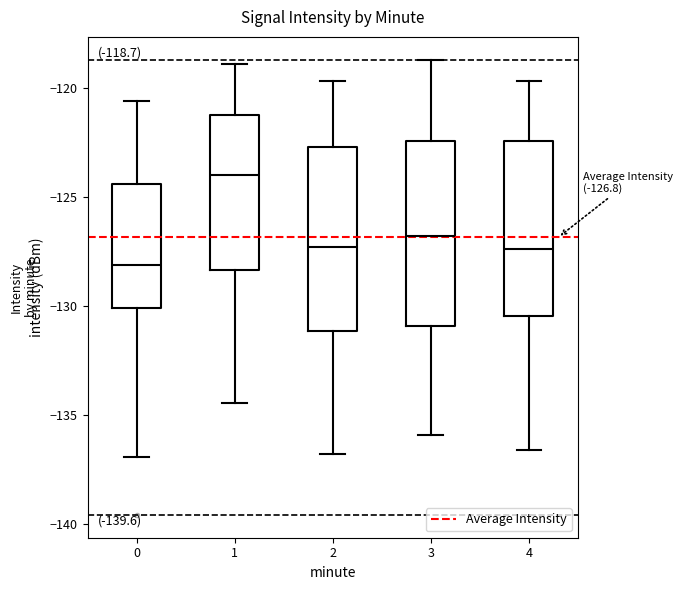

Which box has the lowest median line?

0